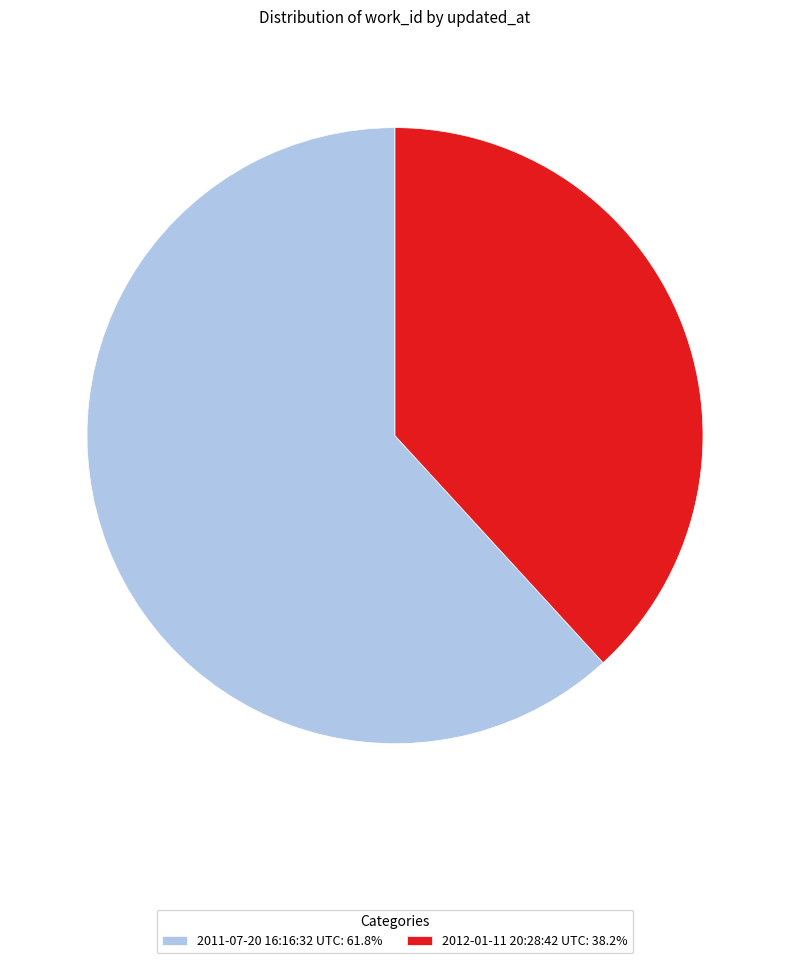

What is the ratio of the value at 2012-01-11 20:28:42 UTC: 38.2% to the value at 2011-07-20 16:16:32 UTC: 61.8%?

0.6